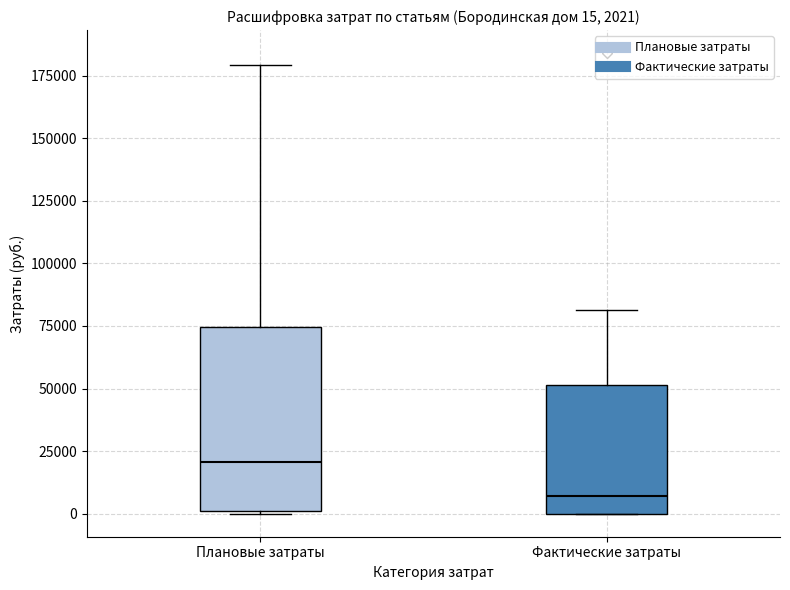

Which box has the highest median line?

Плановые затраты